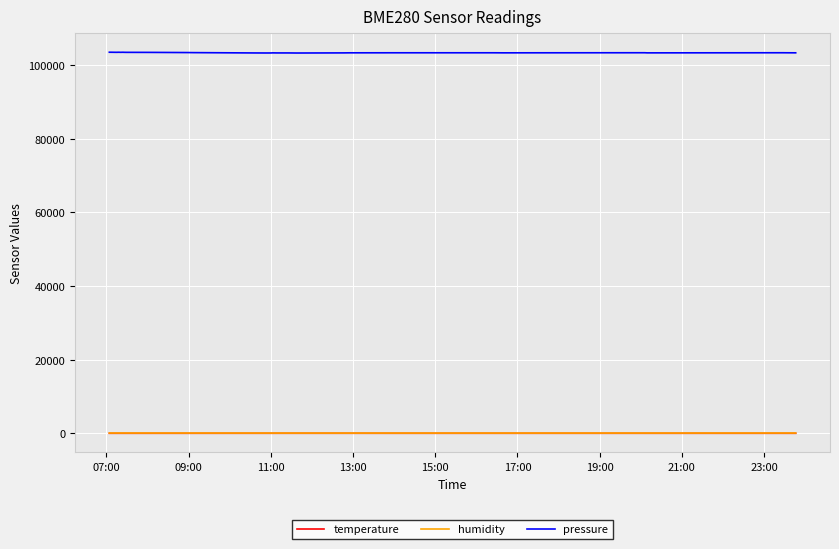

True or false: humidity and pressure intersect in this chart.

False